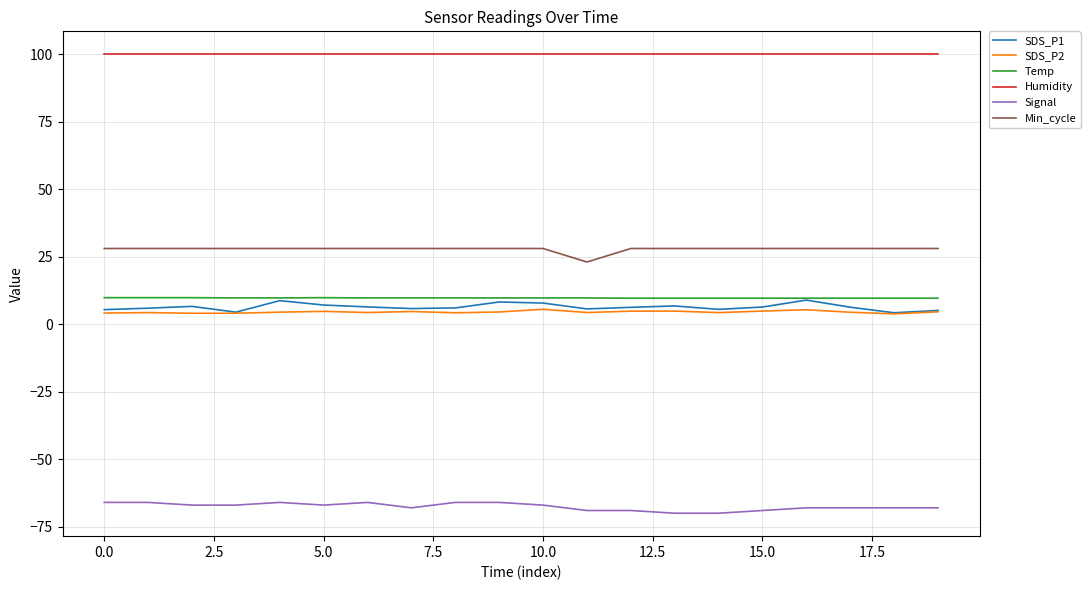

What is the maximum value shown in the chart?

99.9